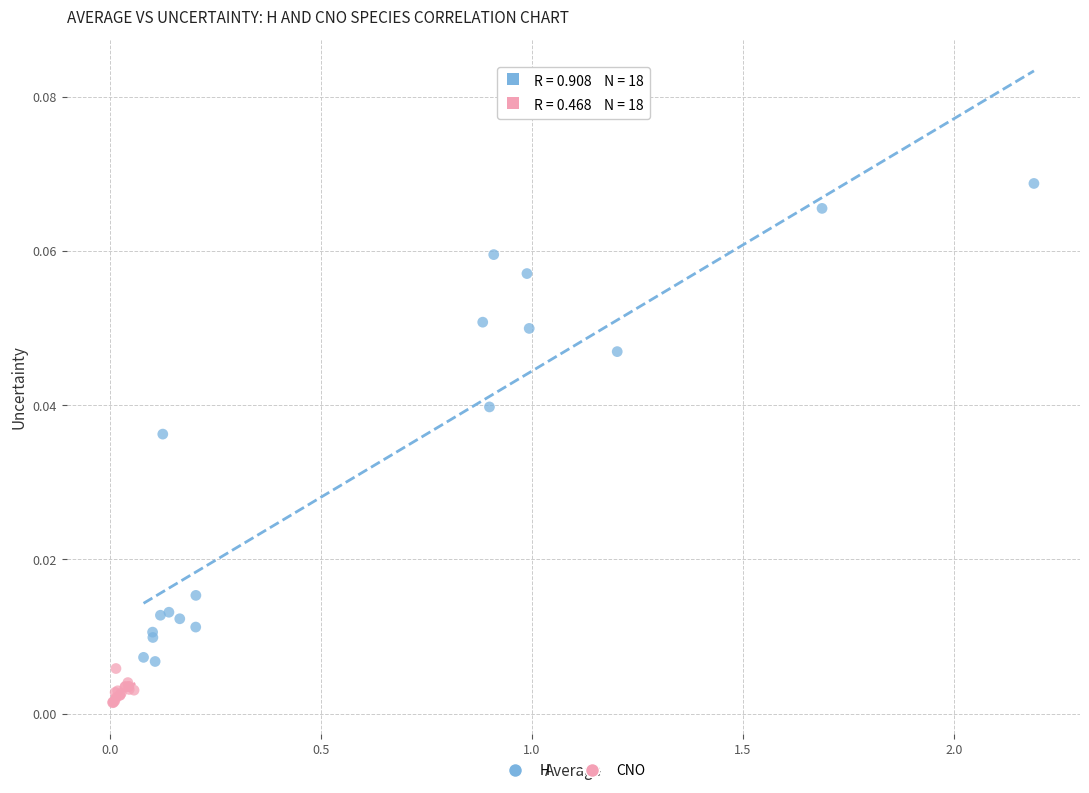

Which series reaches the minimum Y coordinate?

CNO